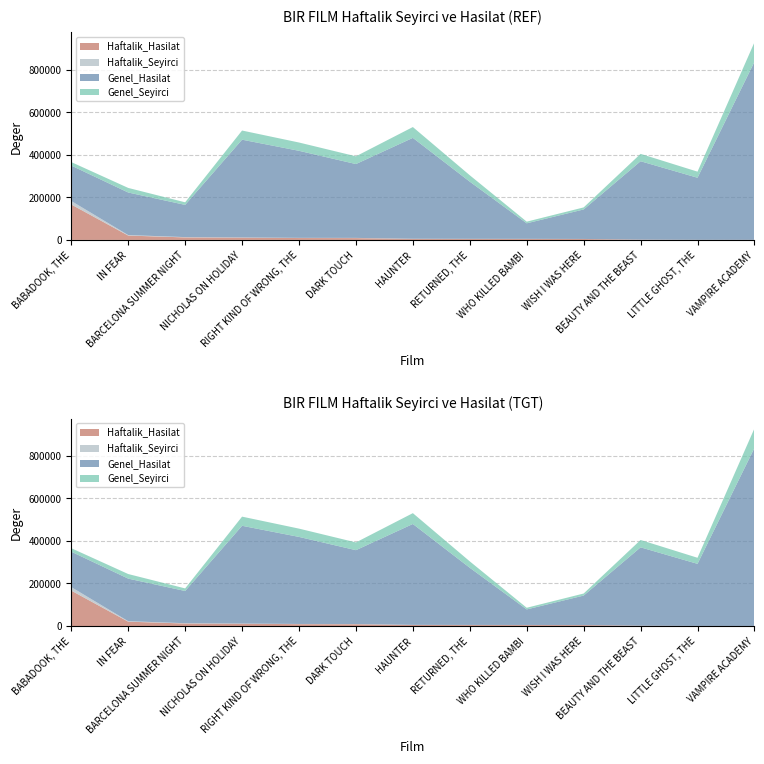

Reading left to right, transcribe all the data shown in this chart.

Haftalik_Hasilat: 166393.2	20437.0	11734.5	10673.0	8779.0	8486.1	4749.0	4452.7	4355.0	4266.0	1316.8	377.0	290.0
Haftalik_Seyirci: 16398.0	2294.0	1487.0	958.0	900.0	989.0	650.0	610.0	596.0	257.0	149.0	58.0	21.0
Genel_Hasilat: 166393.2	199979.3	151268.7	459199.0	408886.3	346822.9	473961.4	268515.7	73013.3	138507.4	368128.7	291610.0	836286.6
Genel_Seyirci: 16398.0	21521.0	12206.0	43012.0	39002.0	36449.0	50873.0	30096.0	7791.0	9630.0	34631.0	28560.0	91720.0